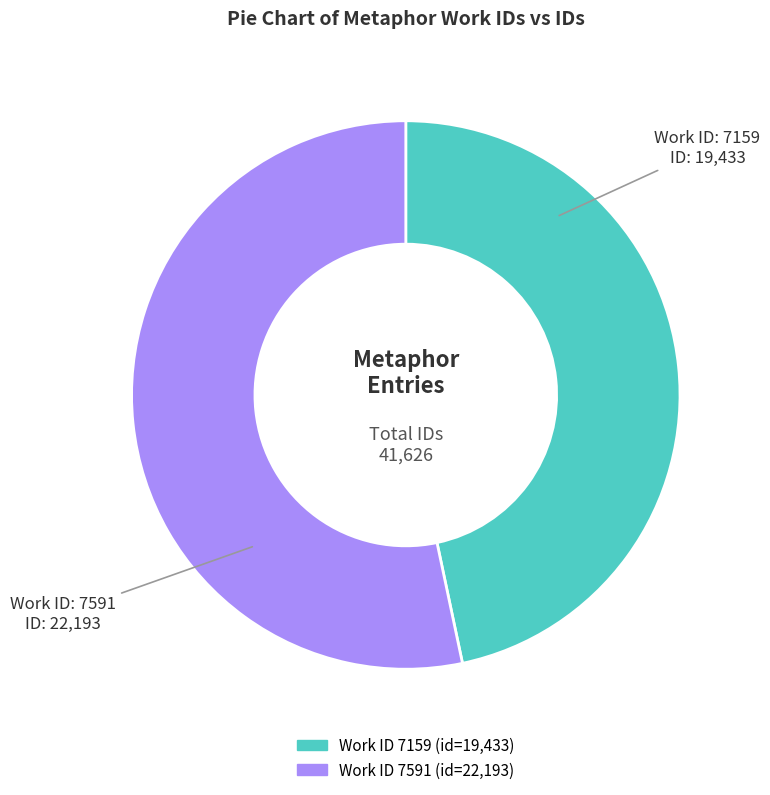

Count the number of slices in the pie.

2